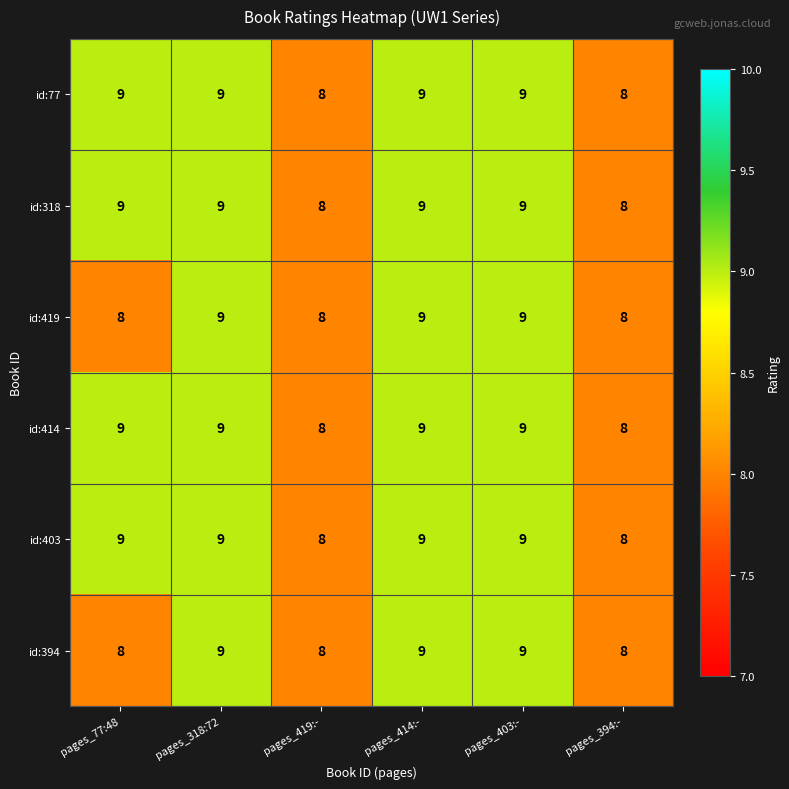

What is the highest value of the id:403 series?

9